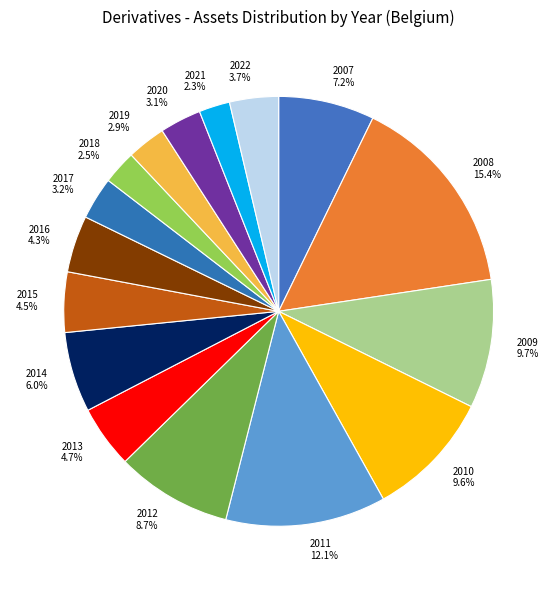

Is there any slice that represents more than half of the pie?

No